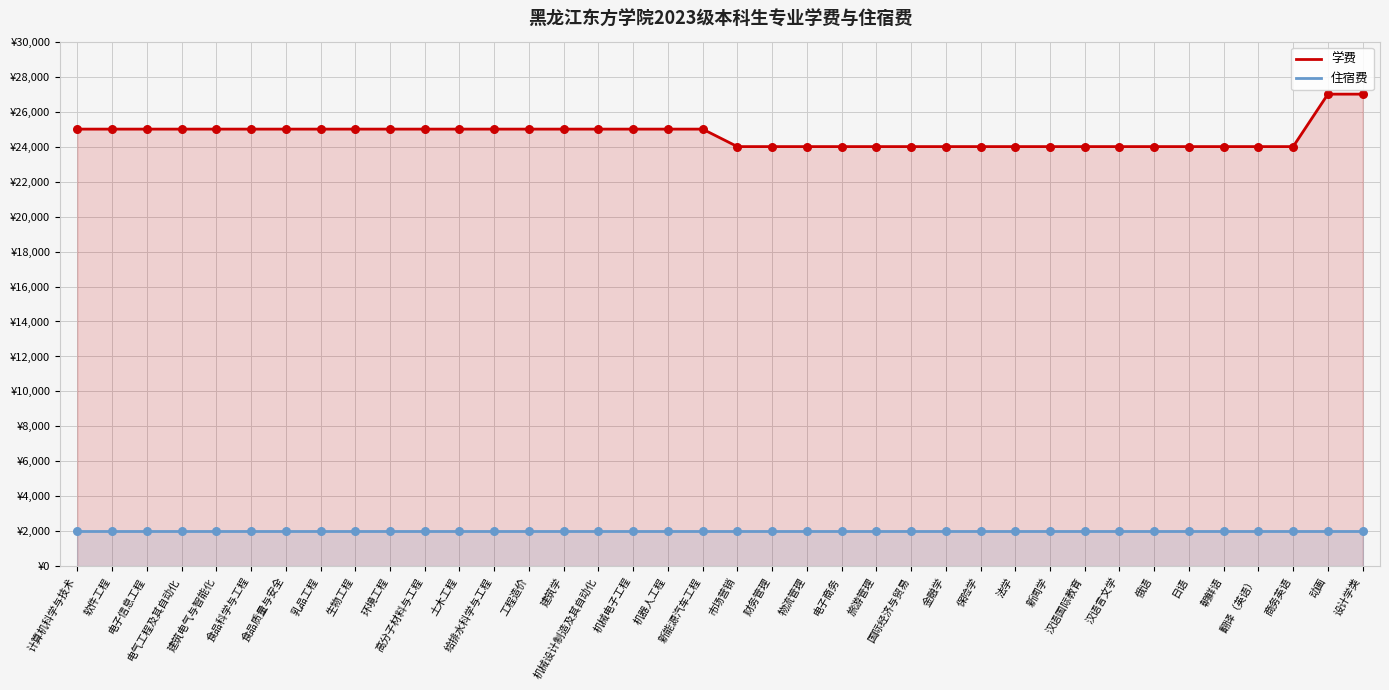

What is the total value across all series at 汉语言文学?

26000